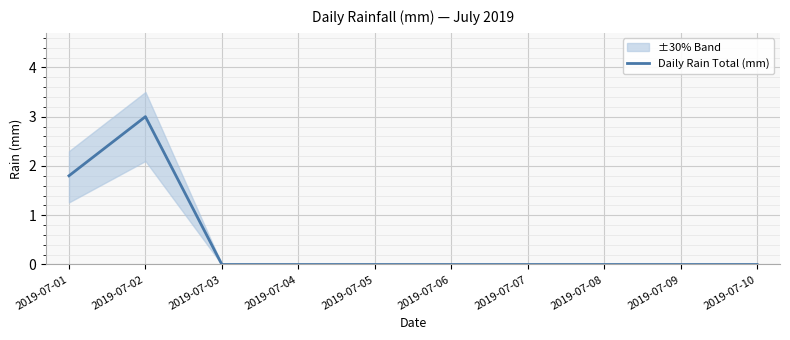

What is the difference between the second highest and minimum values?

1.8